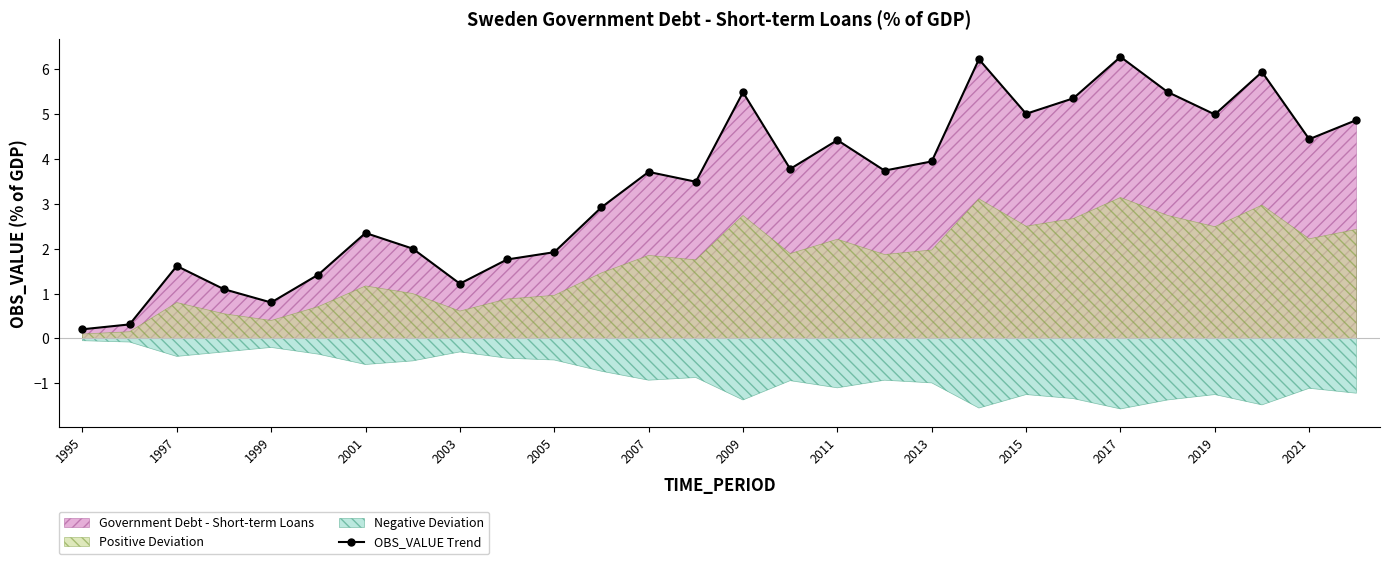

Count the number of categories in the chart.

28